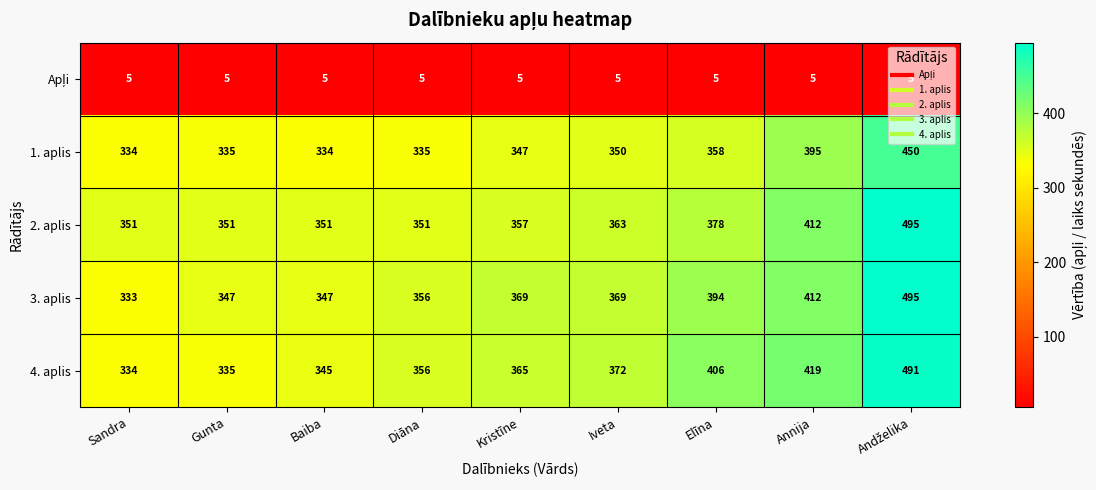

How many series are shown in this chart?

5